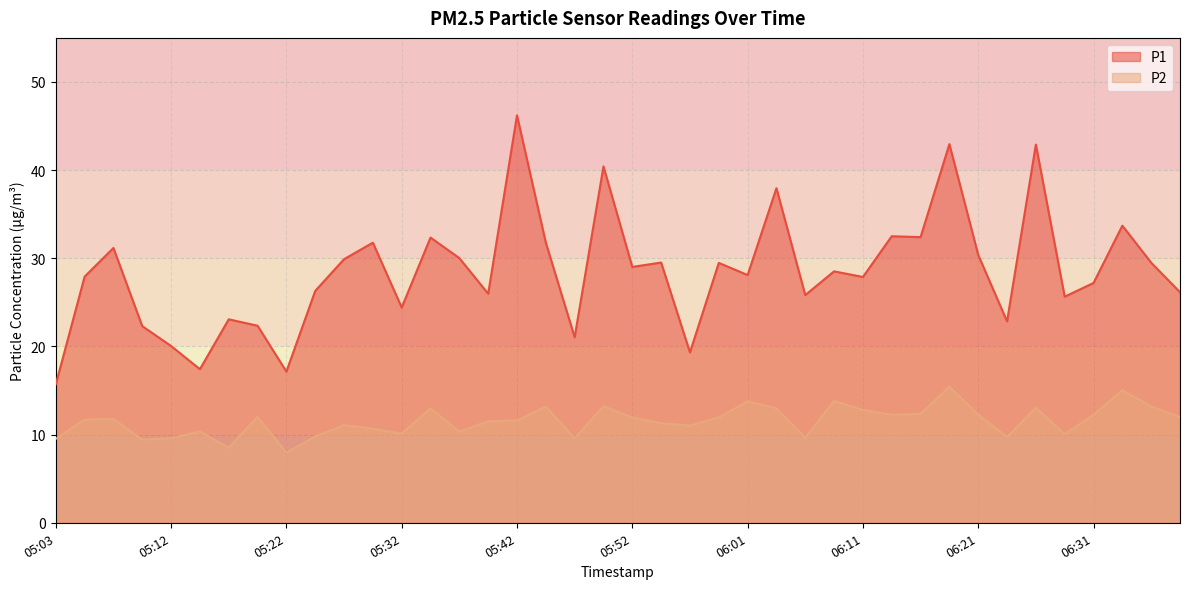

What is the sum of all P1 values?

1139.2